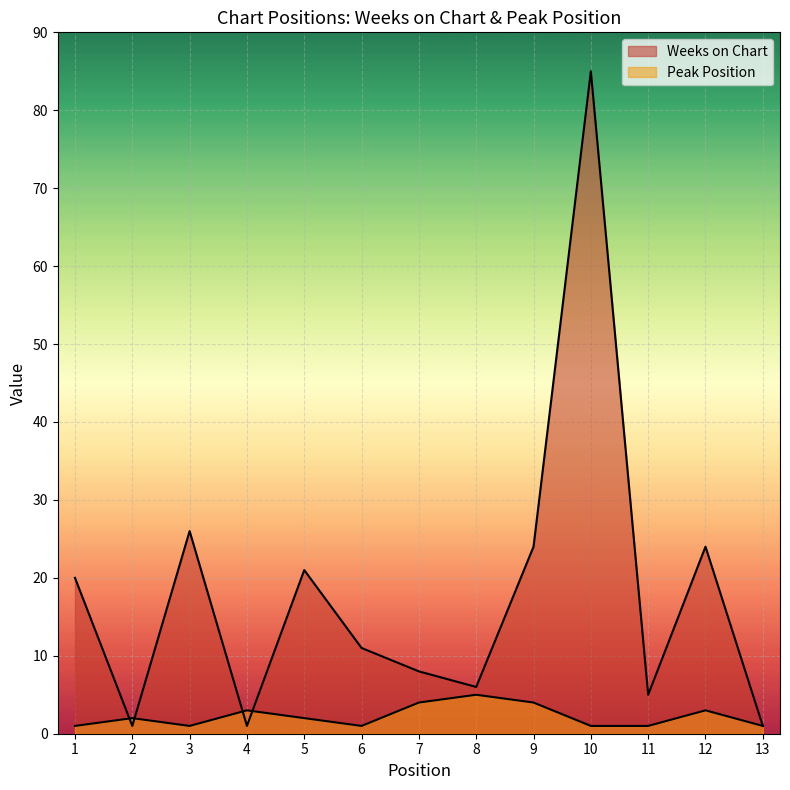

Reading left to right, extract all data points from this chart.

Weeks on Chart: 20	1	26	1	21	11	8	6	24	85	5	24	1
Peak Position: 1	2	1	3	2	1	4	5	4	1	1	3	1